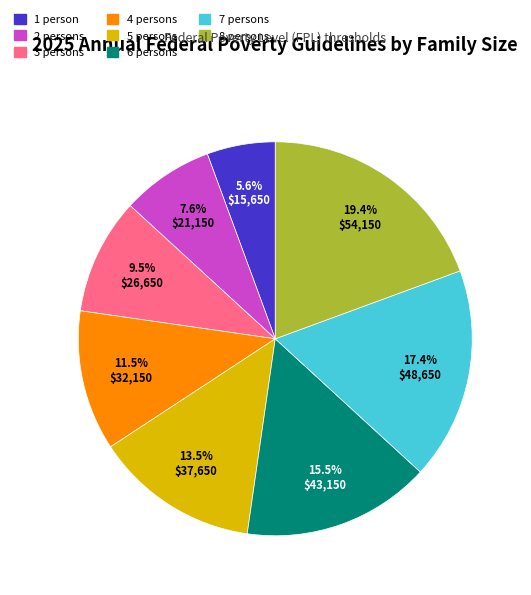

Rank the categories by value from highest to lowest.

8 persons, 7 persons, 6 persons, 5 persons, 4 persons, 3 persons, 2 persons, 1 person